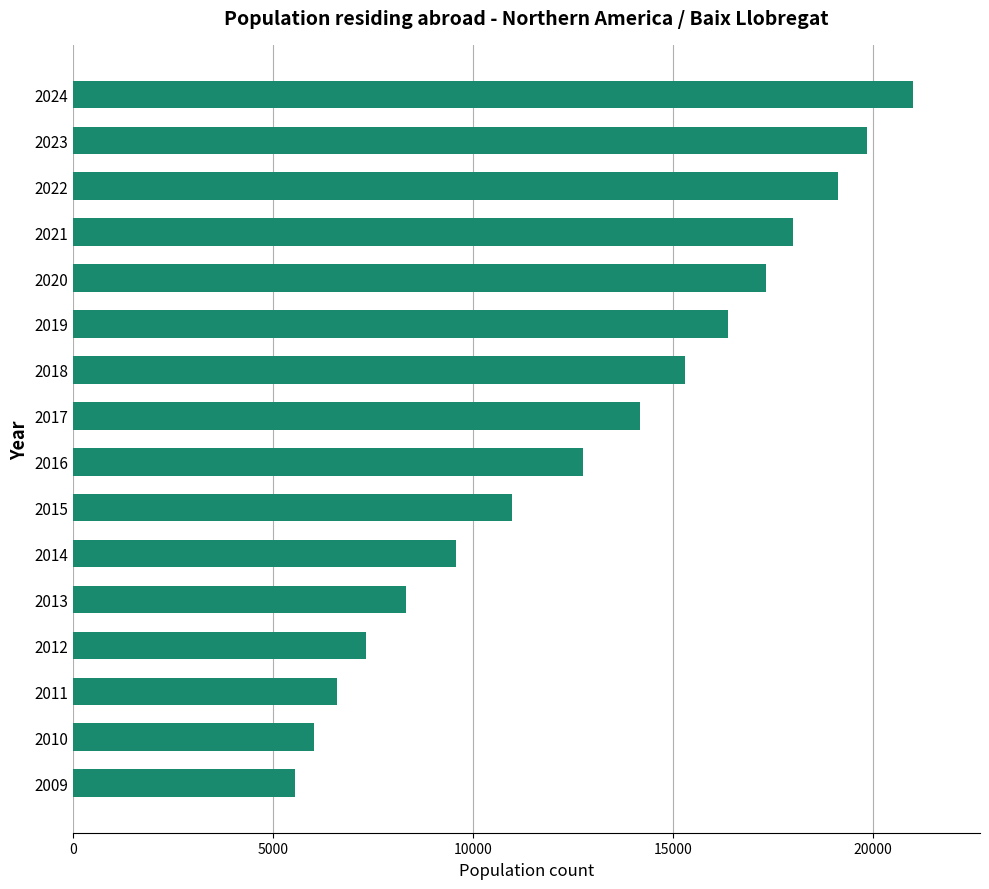

What is the difference between the maximum and second lowest values?

14970